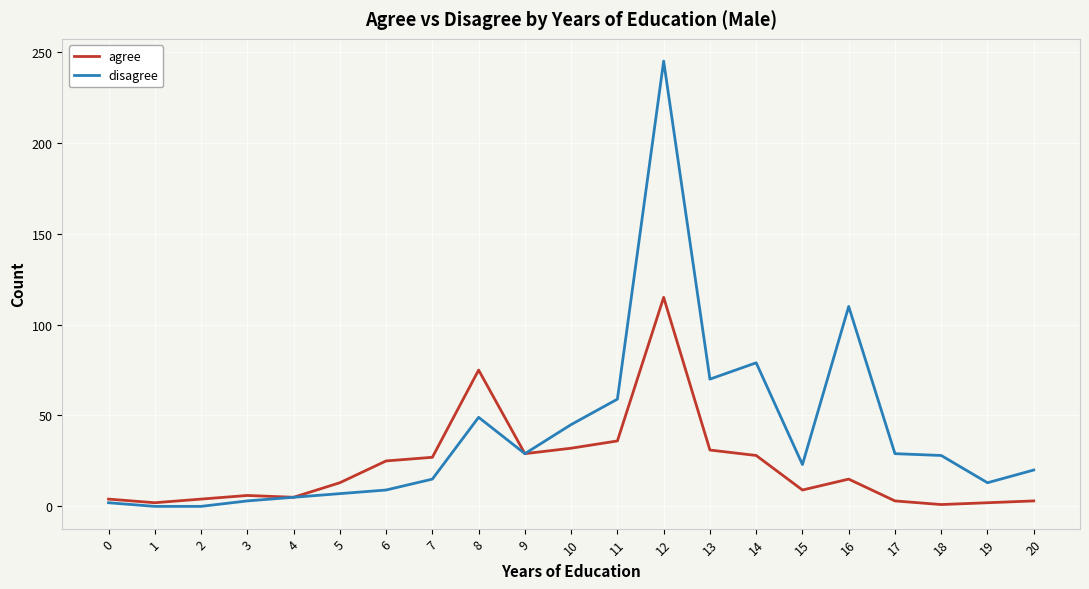

Is the value of agree at 12 greater than the value of disagree at 11?

Yes